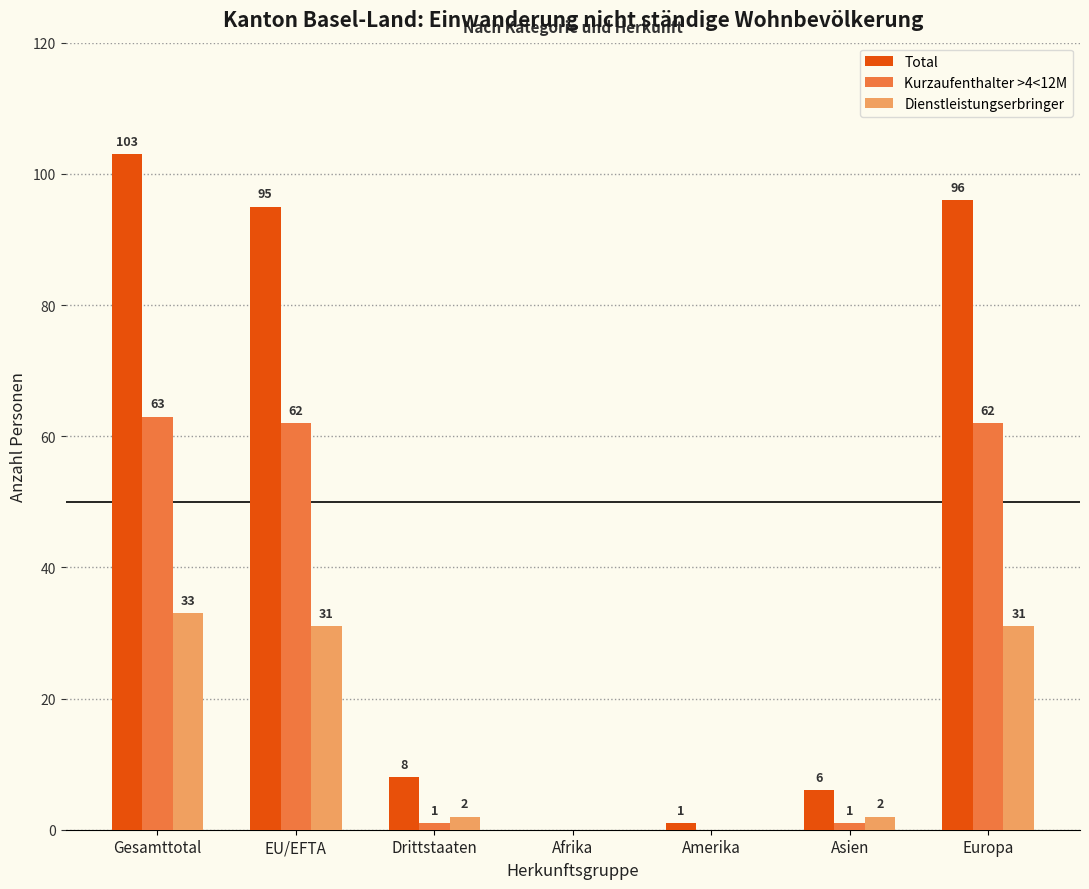

What is the highest value of the Dienstleistungserbringer series?

33